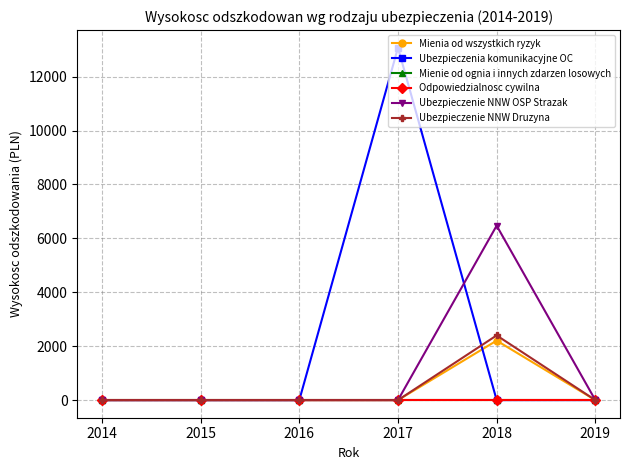

True or false: Mienie od ognia i innych zdarzen losowych has more than 0 interior local peaks.

False